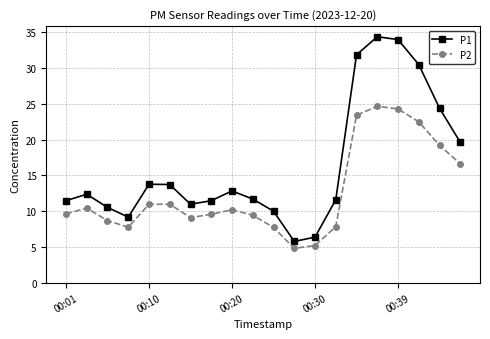

Which series has the widest spread of values?

P1